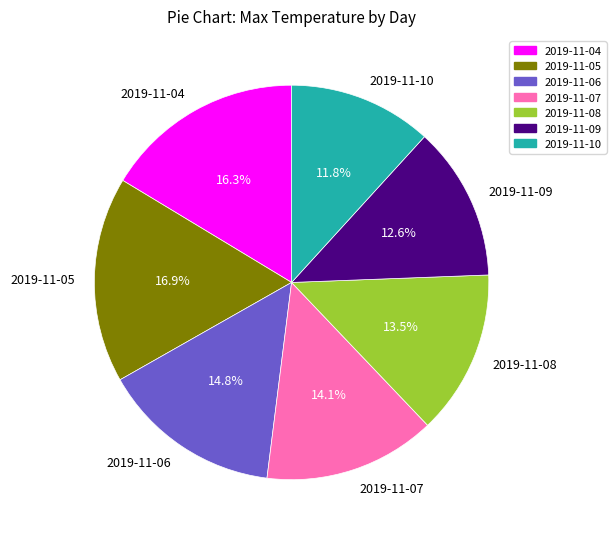

To the nearest percent, what is the difference between the 2019-11-07 and 2019-11-10 slice percentages?

2%